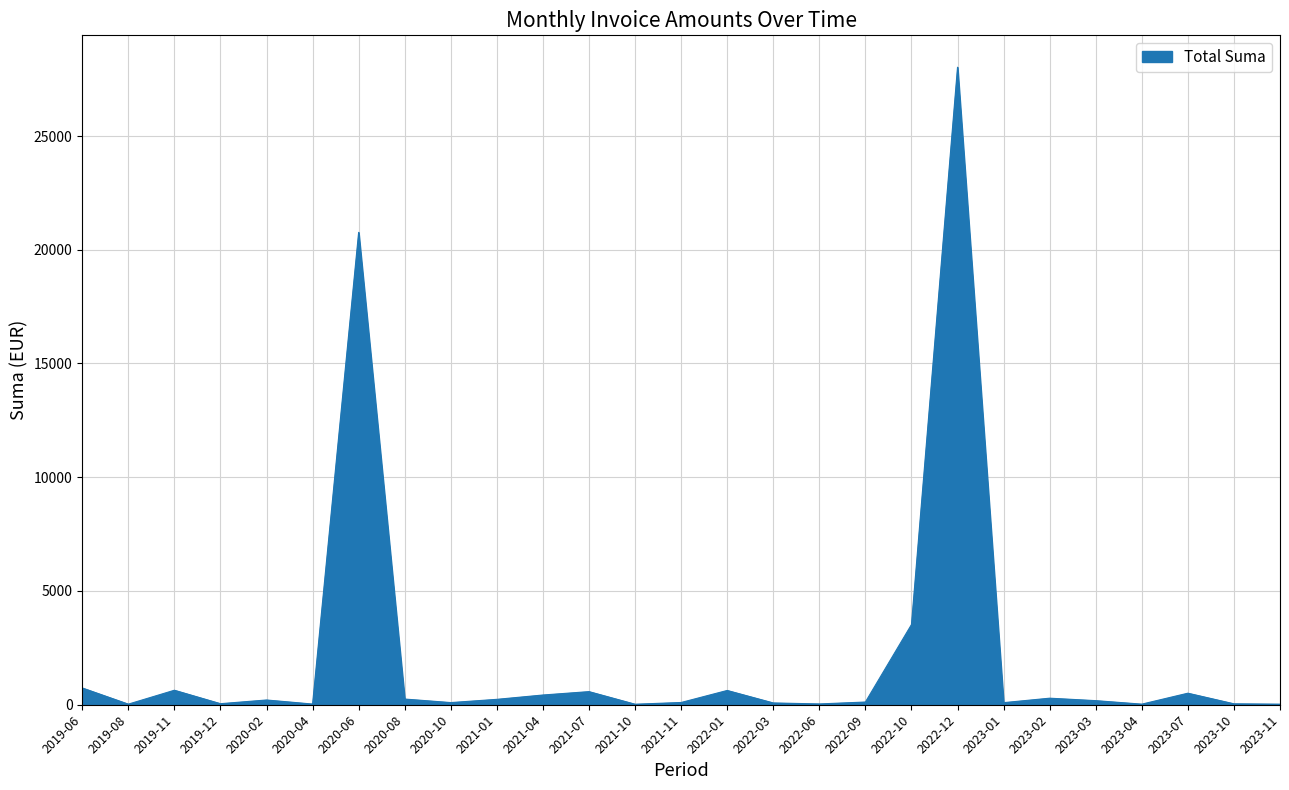

Does the chart have visible grid lines?

Yes